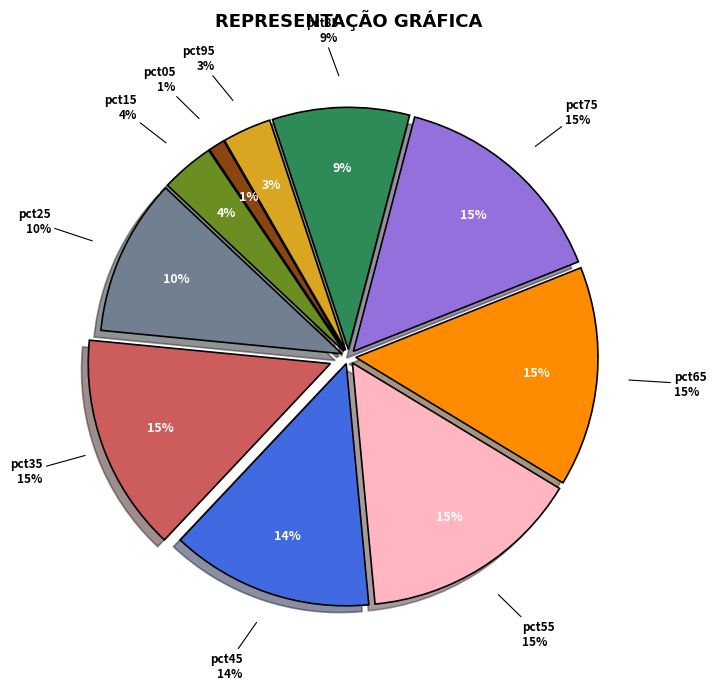

The pct45 slice represents 14% of the pie. True or false?

True